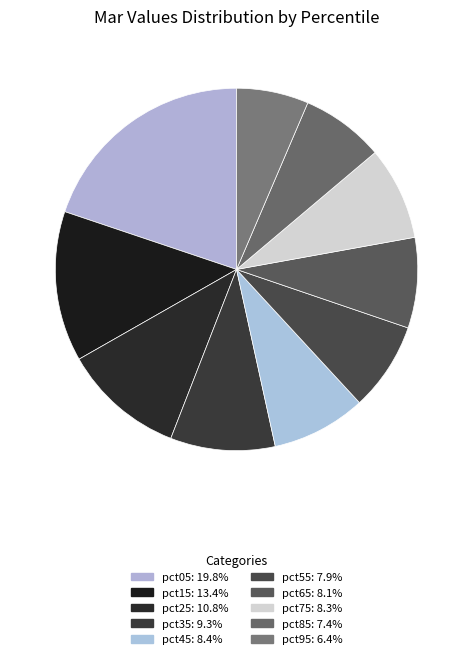

To the nearest percent, what is the difference between the largest and smallest slice percentages?

13%